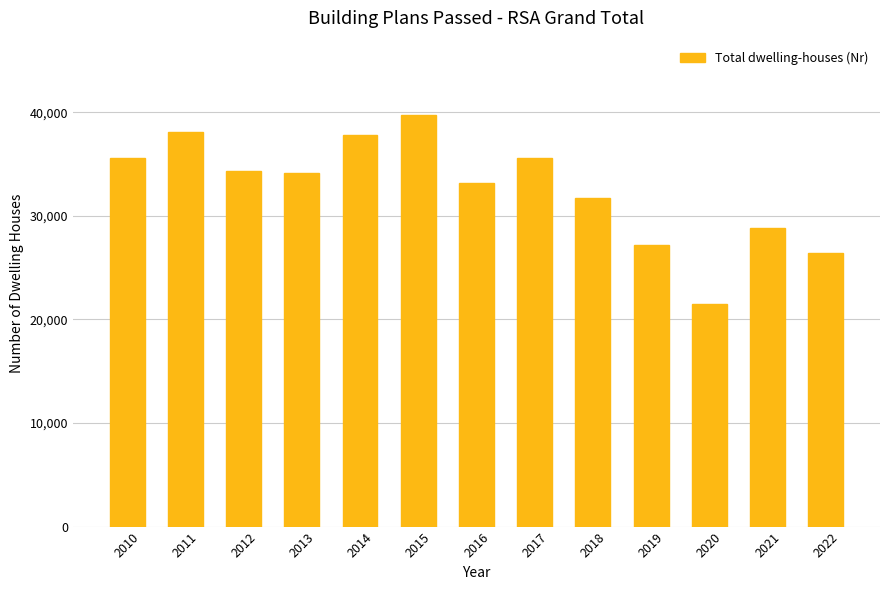

What is the sum of the values at 2016 and 2021?

62049